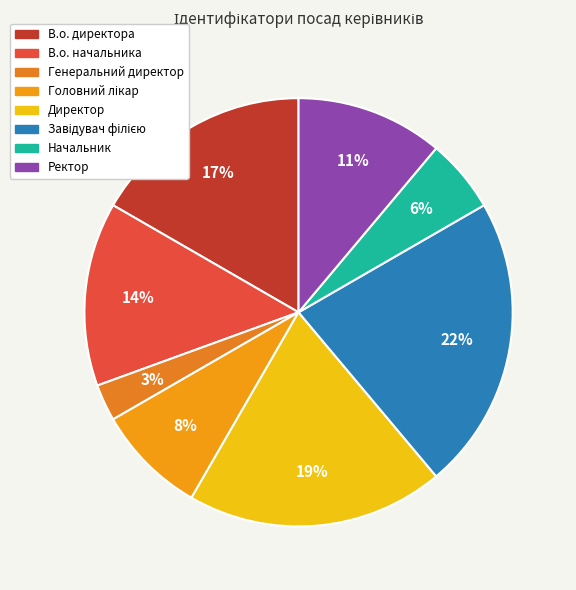

True or false: В.о. директора accounts for 17% of the total.

True